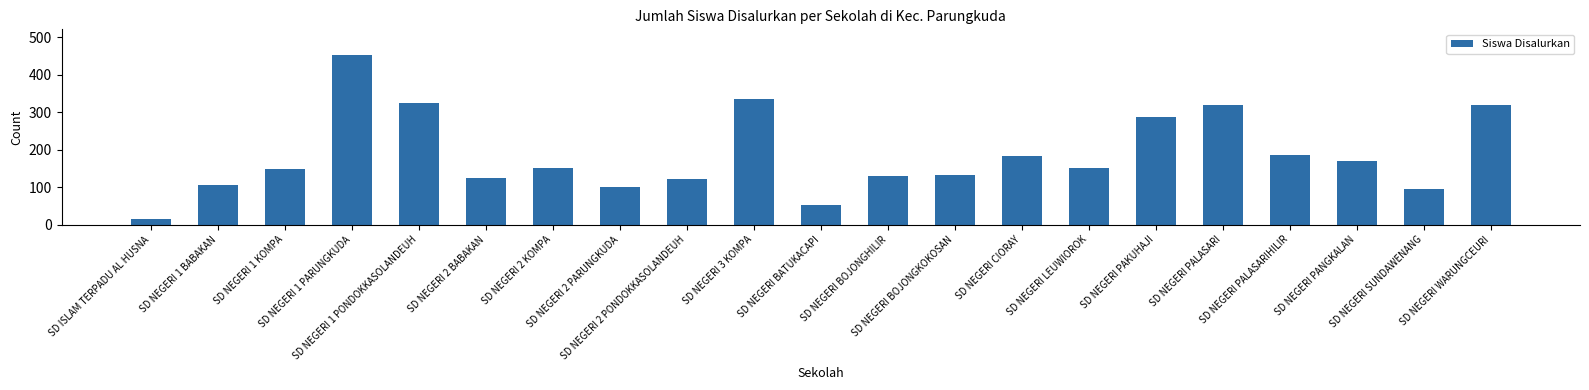

Does the chart contain any negative values?

No